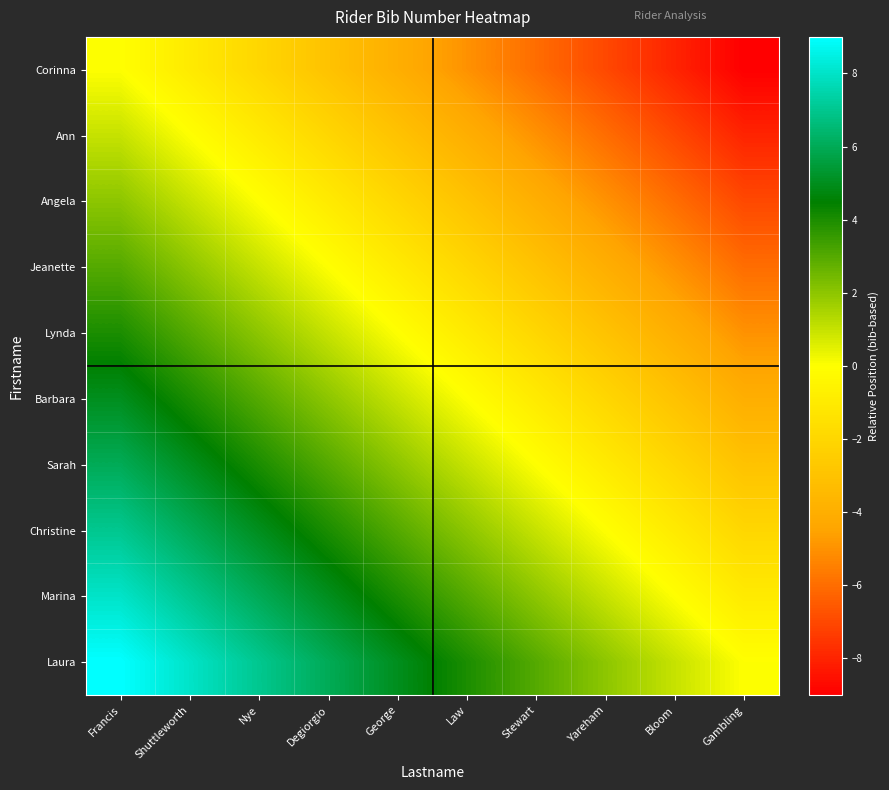

Reading left to right, extract all data points from this chart.

Corinna: Francis=0	Shuttleworth=-1	Nye=-2	Degiorgio=-3	George=-4	Law=-5	Stewart=-6	Yareham=-7	Bloom=-8	Gambling=-9
Ann: Francis=1	Shuttleworth=0	Nye=-1	Degiorgio=-2	George=-3	Law=-4	Stewart=-5	Yareham=-6	Bloom=-7	Gambling=-8
Angela: Francis=2	Shuttleworth=1	Nye=0	Degiorgio=-1	George=-2	Law=-3	Stewart=-4	Yareham=-5	Bloom=-6	Gambling=-7
Jeanette: Francis=3	Shuttleworth=2	Nye=1	Degiorgio=0	George=-1	Law=-2	Stewart=-3	Yareham=-4	Bloom=-5	Gambling=-6
Lynda: Francis=4	Shuttleworth=3	Nye=2	Degiorgio=1	George=0	Law=-1	Stewart=-2	Yareham=-3	Bloom=-4	Gambling=-5
Barbara: Francis=5	Shuttleworth=4	Nye=3	Degiorgio=2	George=1	Law=0	Stewart=-1	Yareham=-2	Bloom=-3	Gambling=-4
Sarah: Francis=6	Shuttleworth=5	Nye=4	Degiorgio=3	George=2	Law=1	Stewart=0	Yareham=-1	Bloom=-2	Gambling=-3
Christine: Francis=7	Shuttleworth=6	Nye=5	Degiorgio=4	George=3	Law=2	Stewart=1	Yareham=0	Bloom=-1	Gambling=-2
Marina: Francis=8	Shuttleworth=7	Nye=6	Degiorgio=5	George=4	Law=3	Stewart=2	Yareham=1	Bloom=0	Gambling=-1
Laura: Francis=9	Shuttleworth=8	Nye=7	Degiorgio=6	George=5	Law=4	Stewart=3	Yareham=2	Bloom=1	Gambling=0